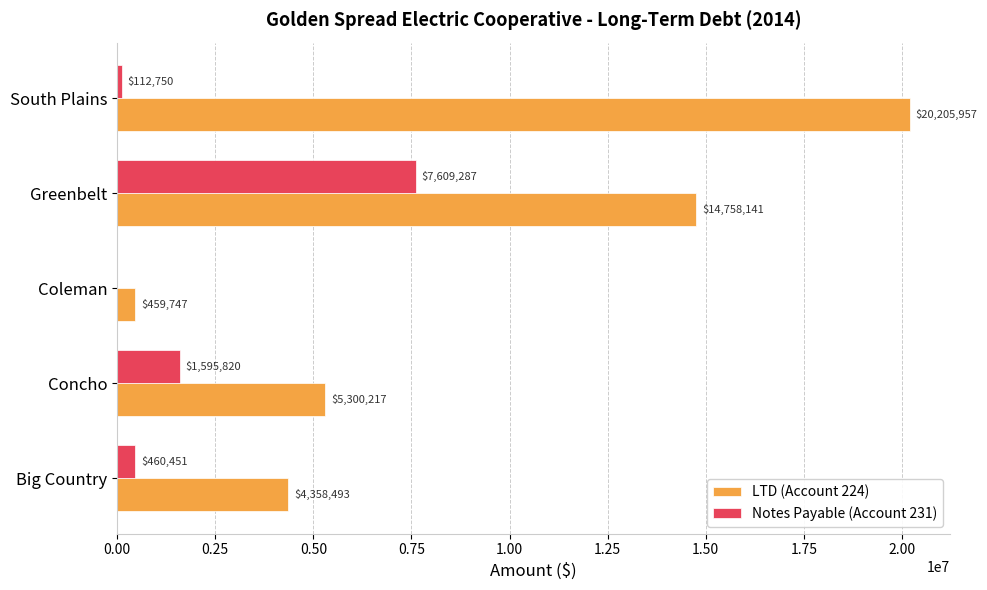

The value of LTD (Account 224) at Big Country is 1753187.3. True or false?

False